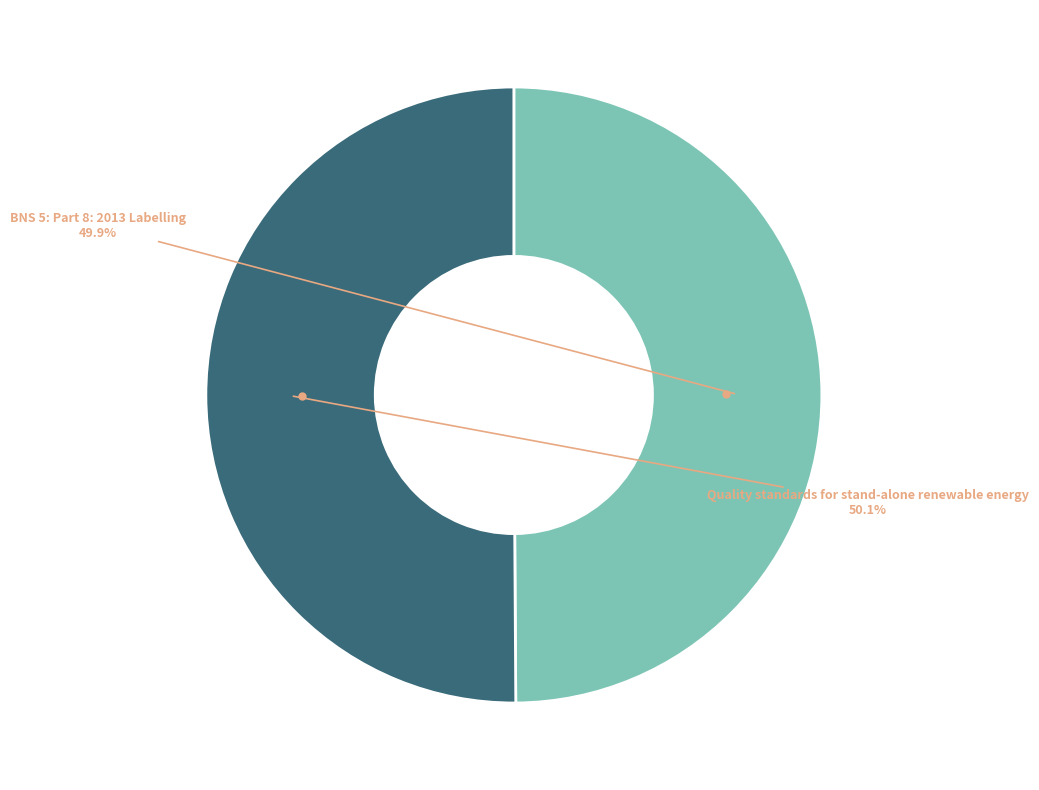

Is there any slice that represents more than half of the pie?

Yes